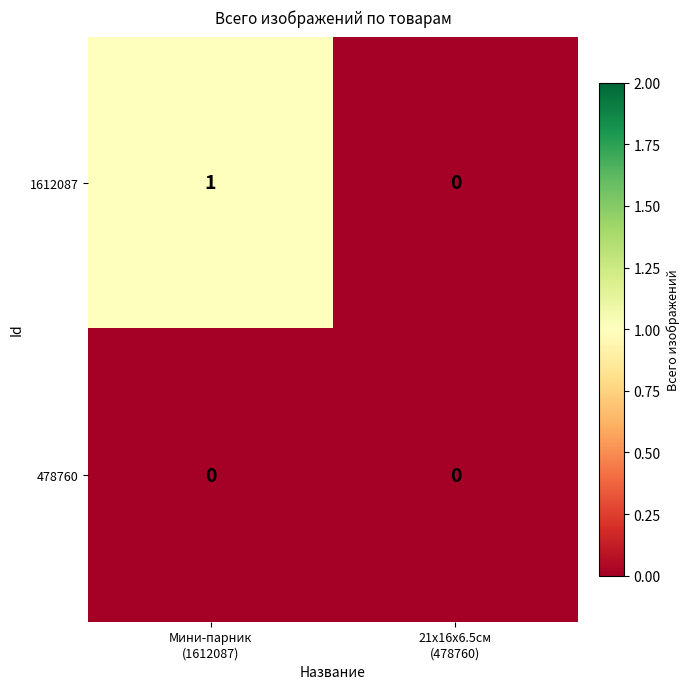

Rank the series by their average value, from highest to lowest.

1612087, 478760